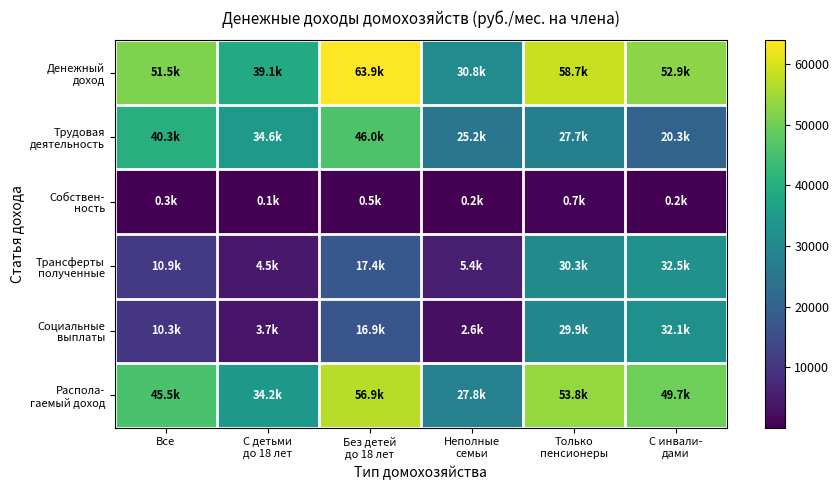

At Все, list the series in order from largest to smallest.

Денежный доход, Распола- гаемый доход, Трудовая деятельность, Трансферты полученные, Социальные выплаты, Собствен- ность